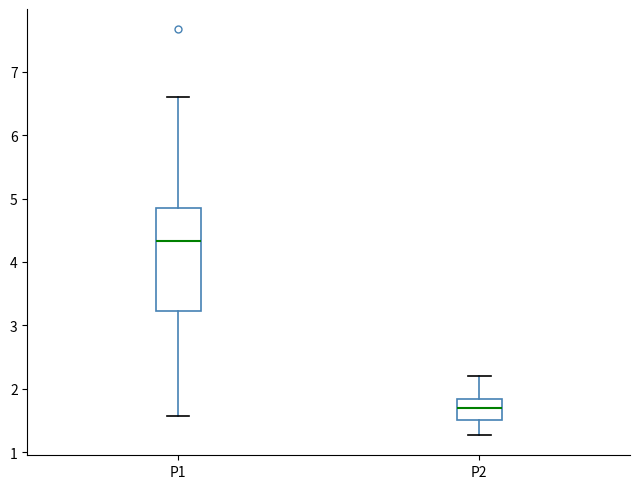

Where does the lower whisker of the box for P2 end on the y-axis? The values are not printed on the chart, so give them approximately, as read against the axis.

1.3